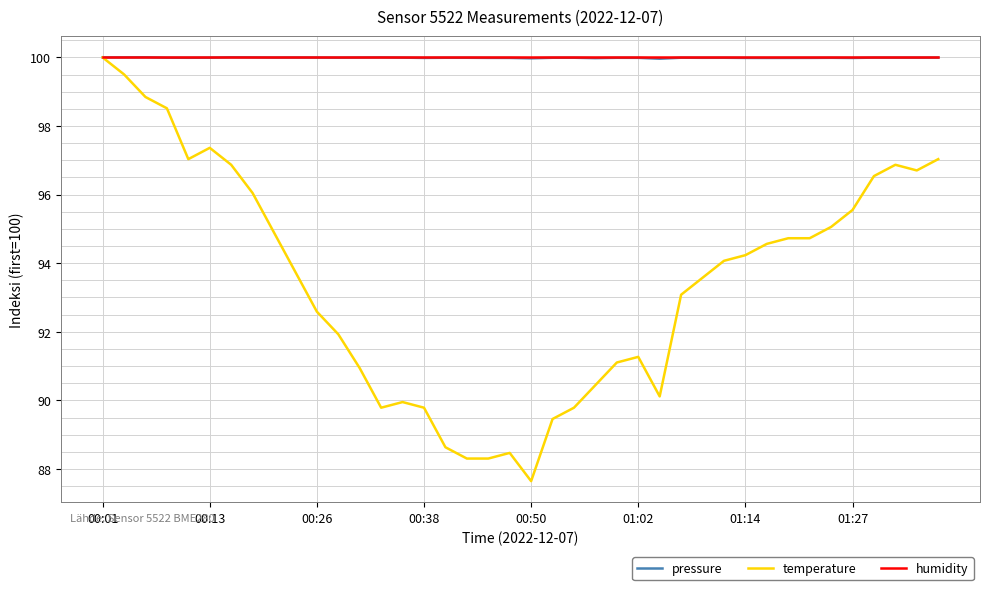

What is the minimum value shown in the chart?

87.6